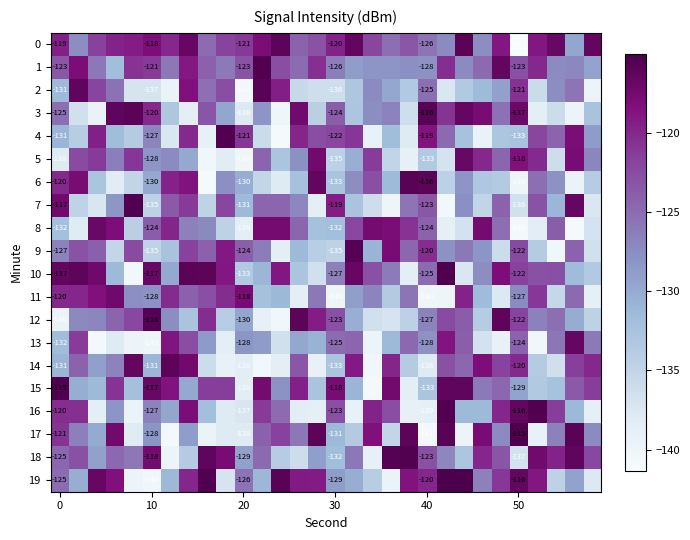

At which category is the sum across all series the highest?

7